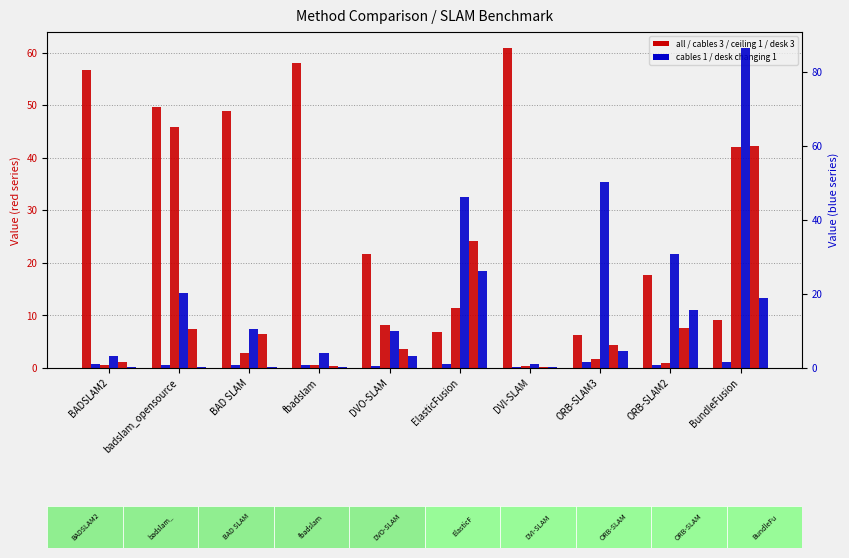

What is the label of the 9th bar from the right?

badslam_opensource